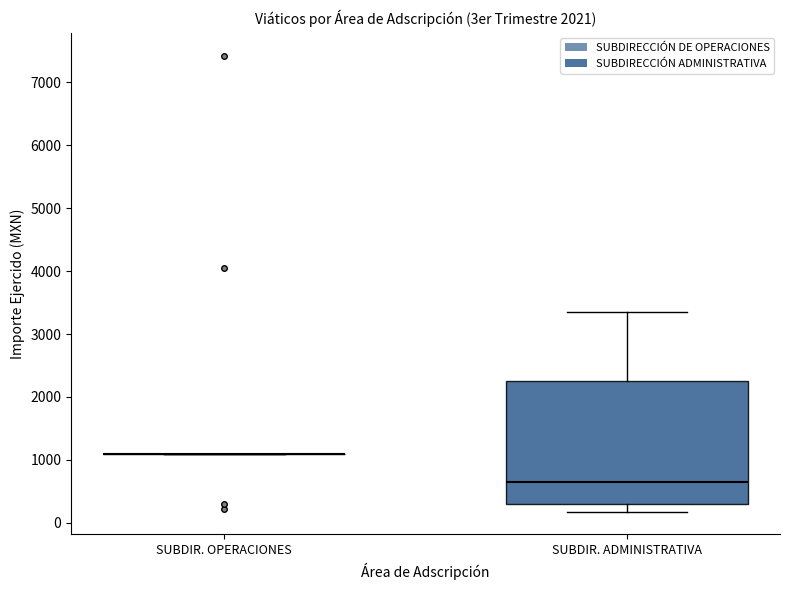

Reading left to right, read every box against the y-axis: the position of its median line, the range the box covers, and the ends of its whiskers. The values are not printed on the chart, so give them approximately, as read against the axis.

SUBDIR. OPERACIONES: box collapsed to a line at 1100, whiskers 1100 to 1100
SUBDIR. ADMINISTRATIVA: median 600, box 300 to 2300, whiskers 200 to 3400